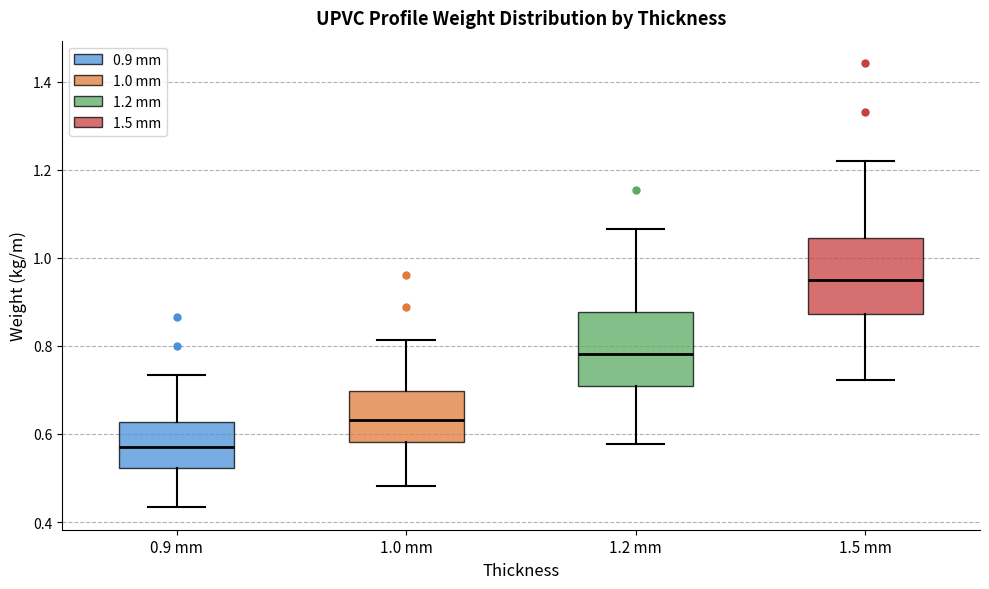

Where does the upper whisker of the box for 1.0 mm end on the y-axis? The values are not printed on the chart, so give them approximately, as read against the axis.

0.82